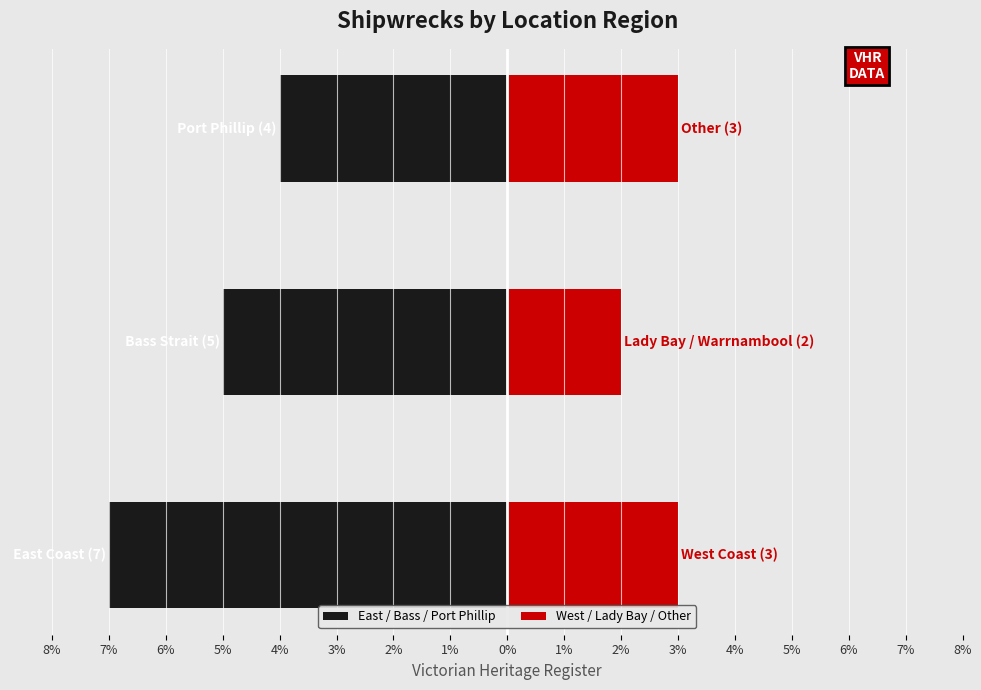

What is the sum of all West / Lady Bay / Other values?

8